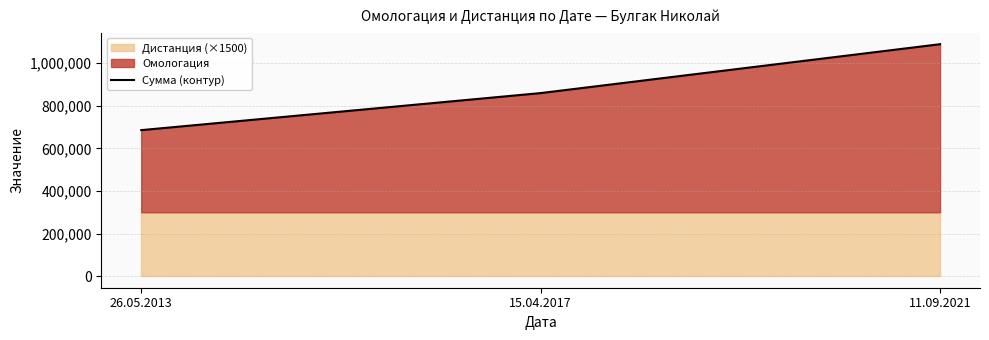

Reading right to left, list all the values displayed in this chart.

1089050	859500	685520